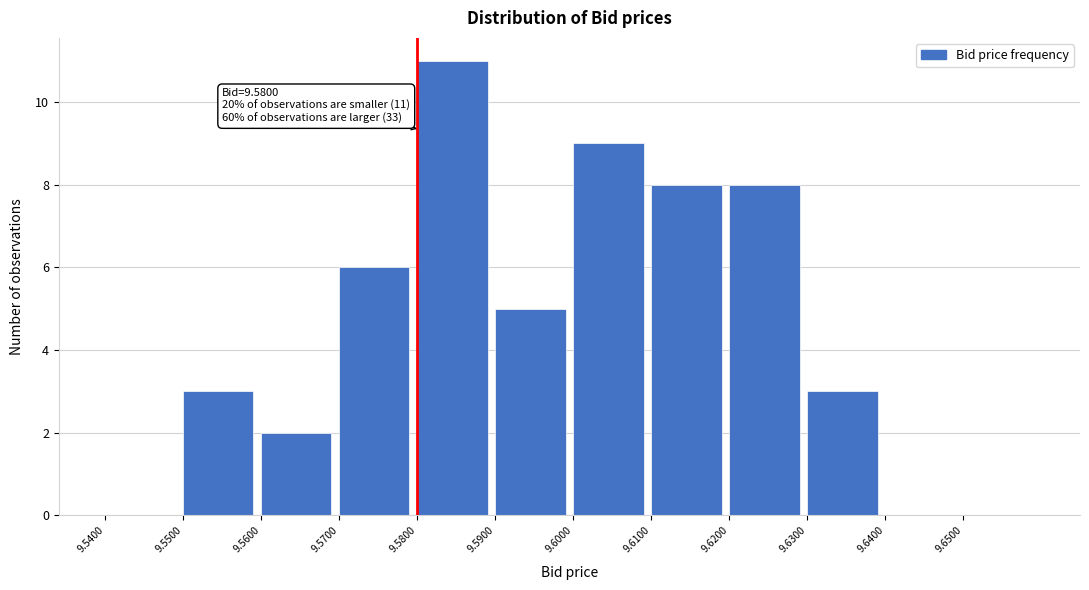

Which range on the x-axis has the tallest bar?

9.58 to 9.59